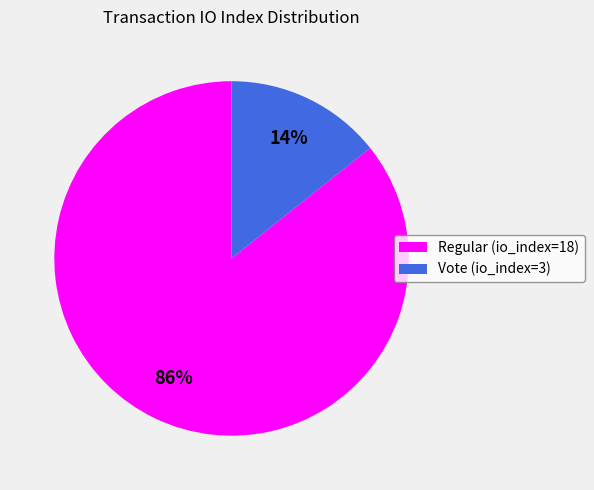

True or false: Regular (io_index=18) accounts for 86% of the total.

True